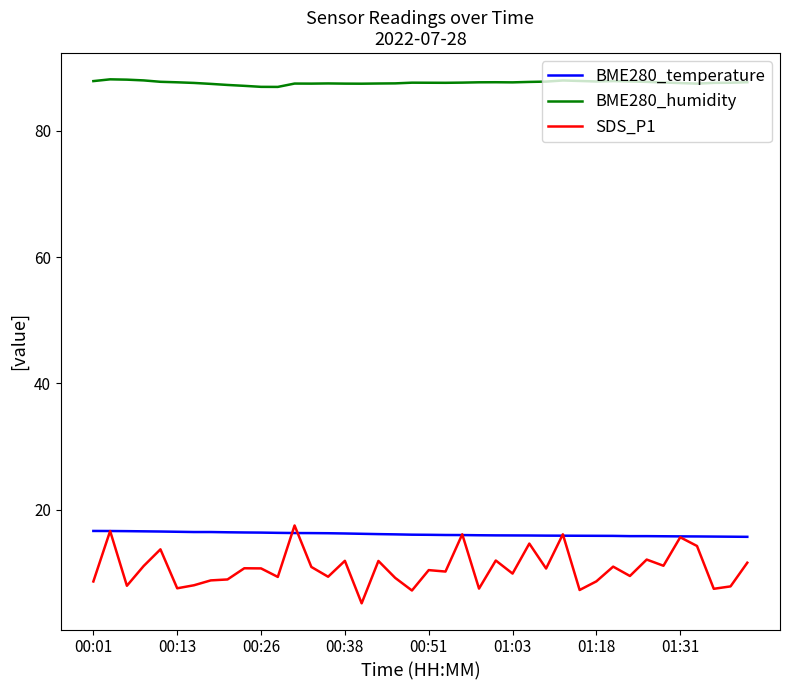

At how many categories does at least one series exceed 32?

40